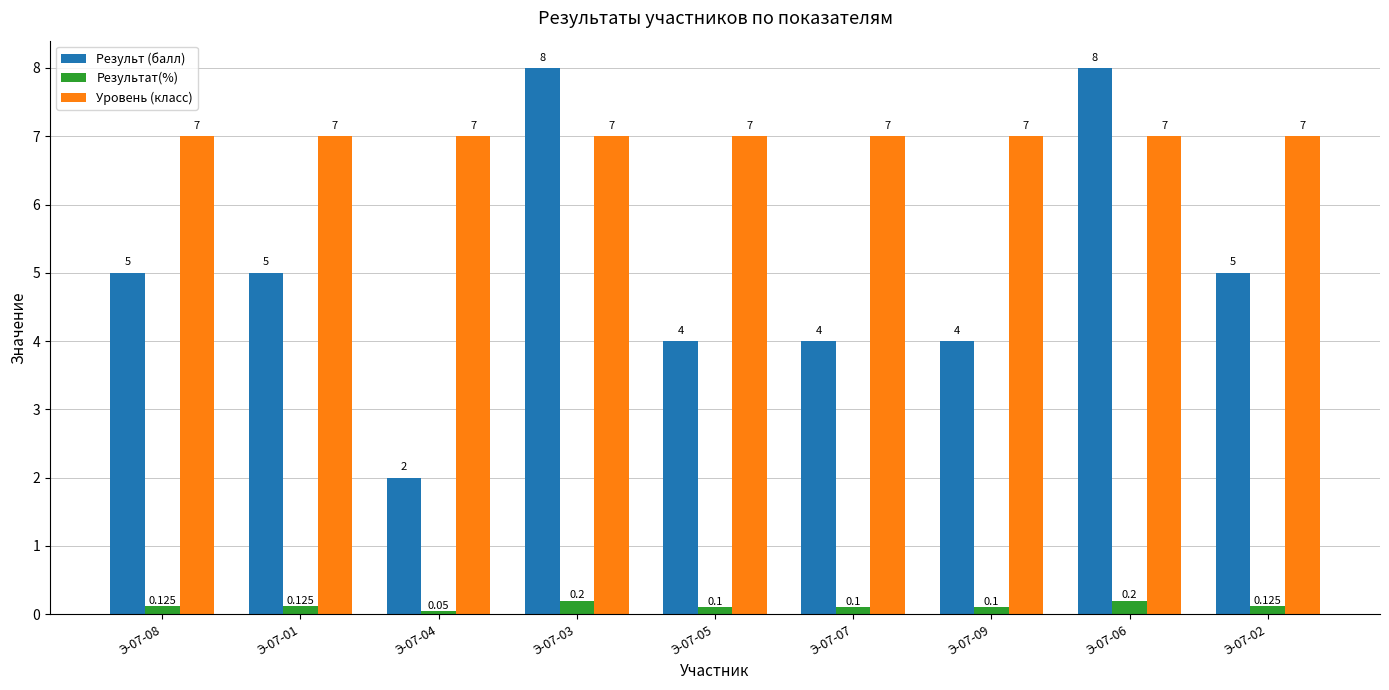

Which series has the largest range (max minus min)?

Результ (балл)